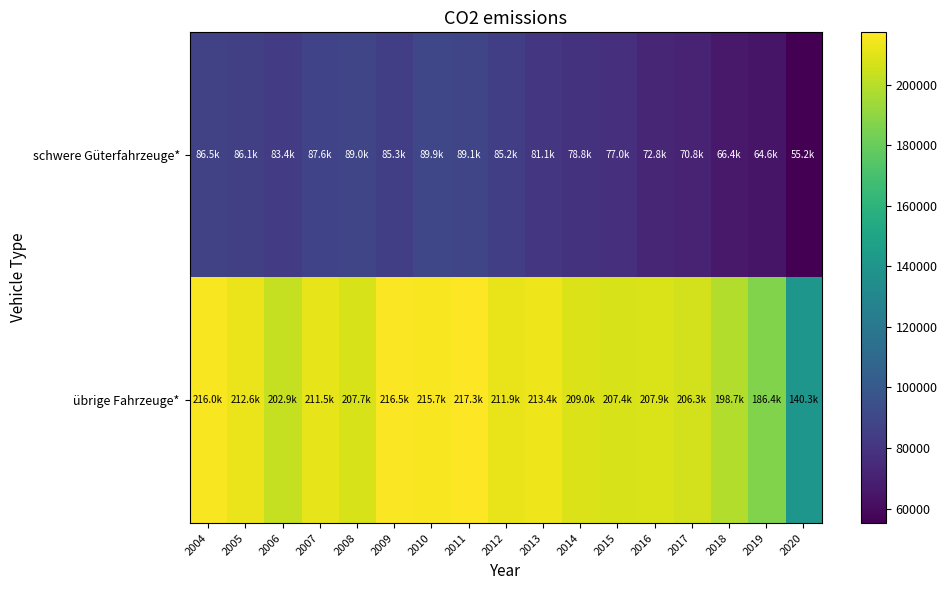

At which category is the sum across all series the highest?

2011